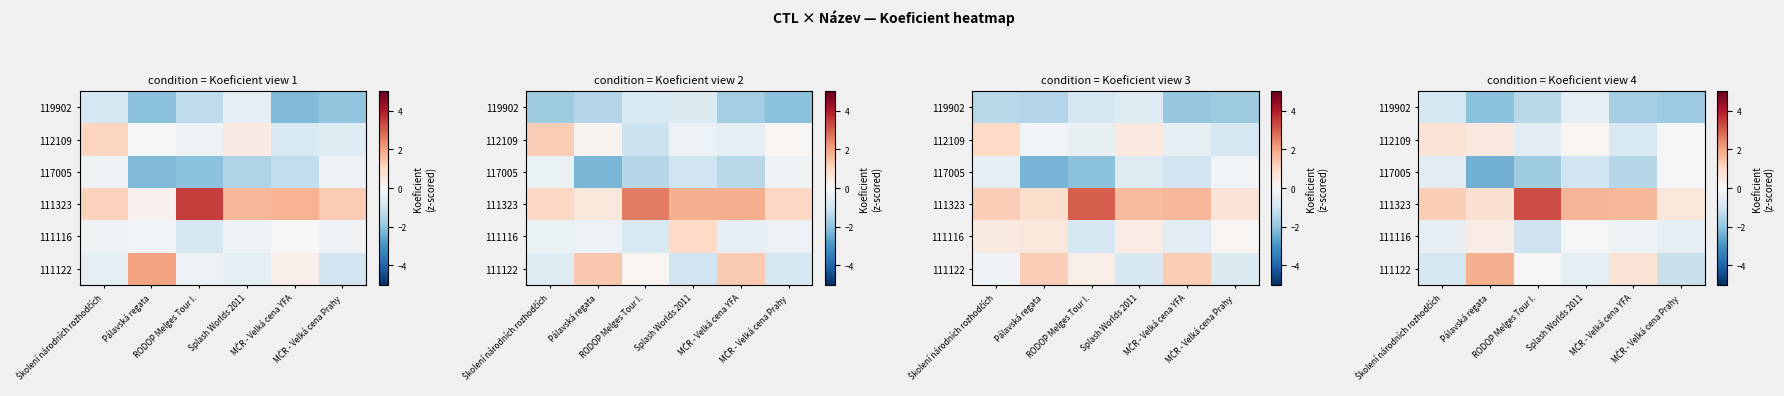

At how many categories does at least one series exceed 0?

6